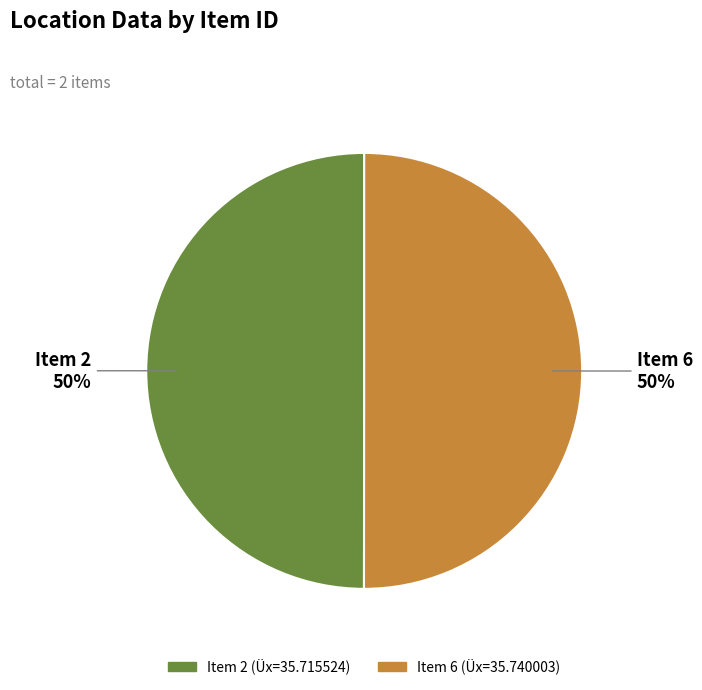

To the nearest percent, what is the average slice percentage?

50%